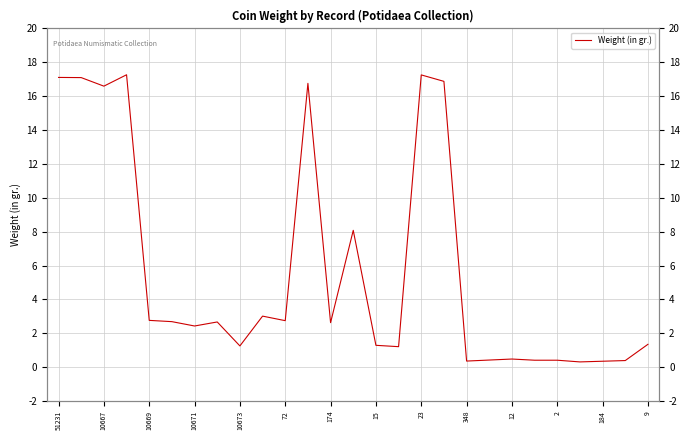

What is the difference between the maximum and second lowest values?

16.9